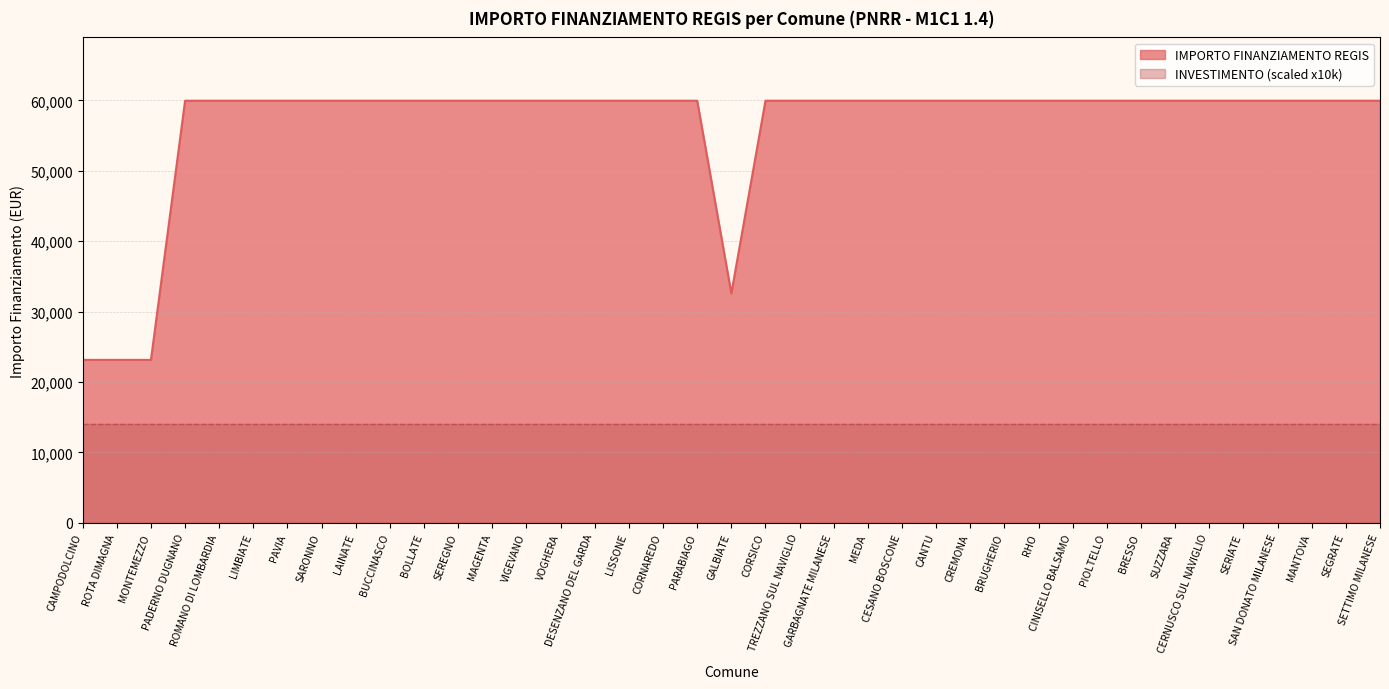

Where is the first local minimum?

GALBIATE